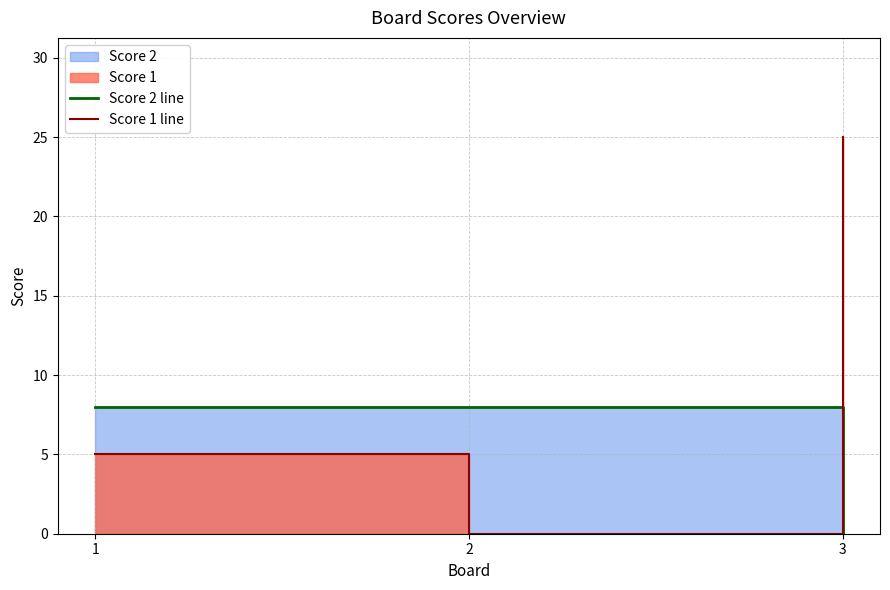

What is the difference between the Score 1 line values at 1 and 2?

5